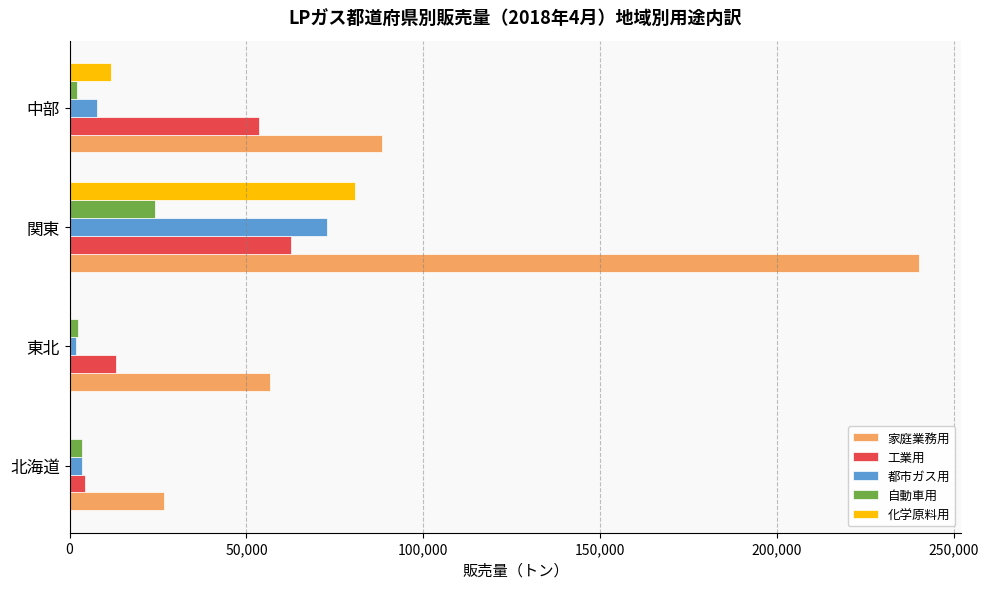

Which series has the largest total across all categories?

家庭業務用